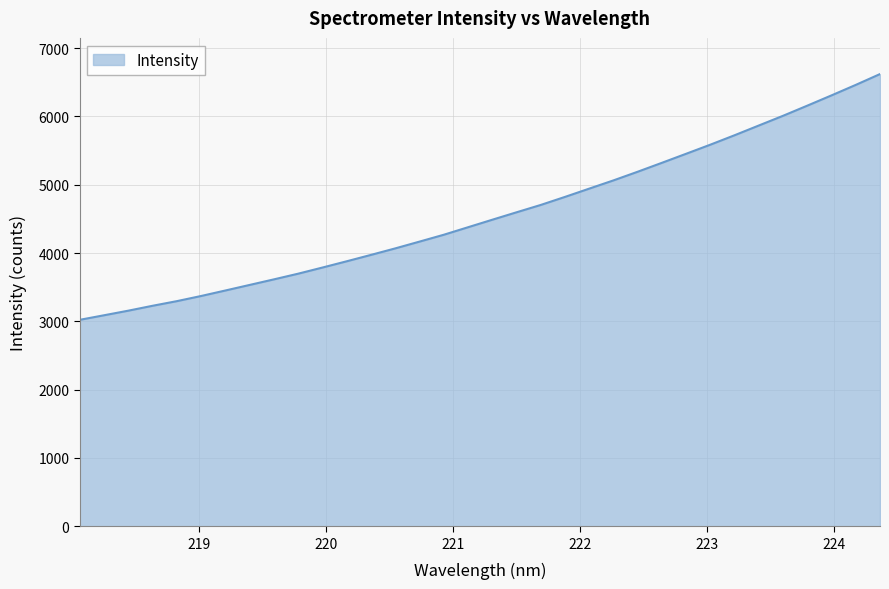

What is the sum of all values?

155299.0